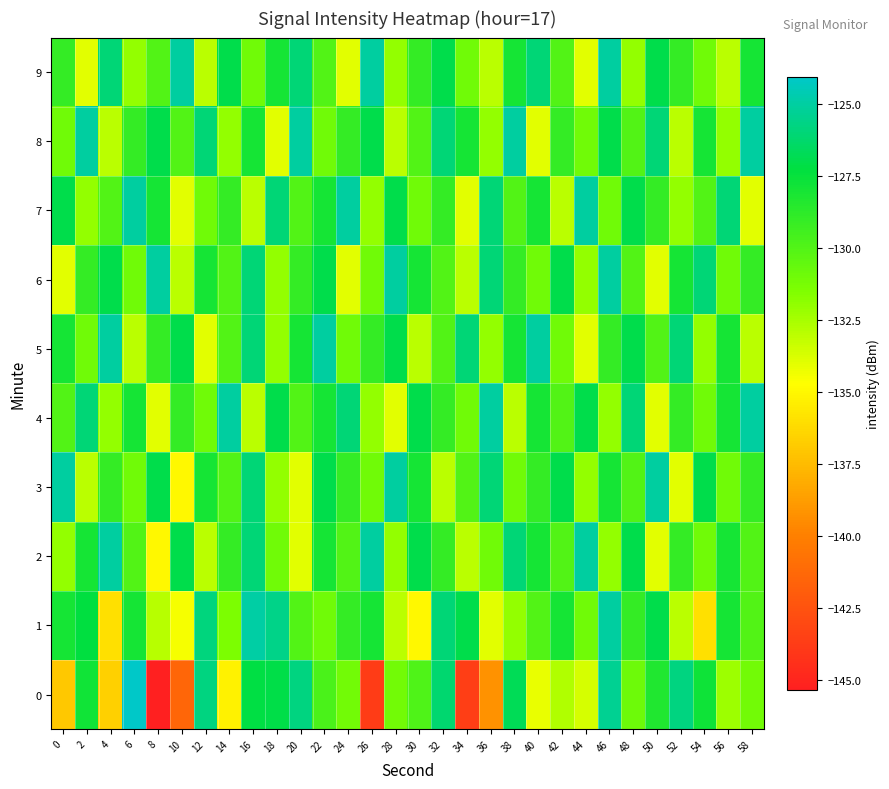

At 50, list the series in order from smallest to largest.

2, 4, 6, 5, 7, 0, 1, 9, 8, 3